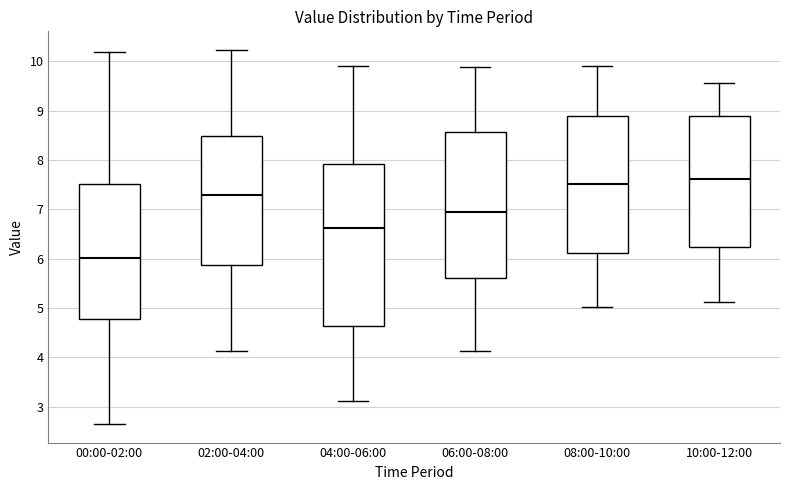

Which box is the tallest, from its lower edge to its upper edge?

04:00-06:00